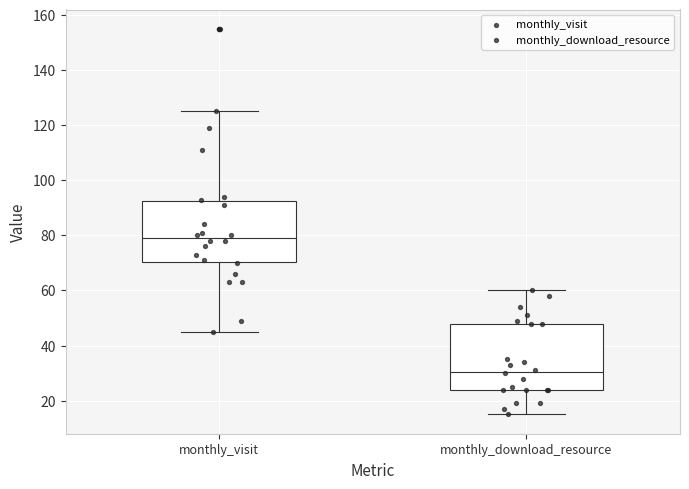

Where is the upper edge of the box for monthly_download_resource on the y-axis? The values are not printed on the chart, so give them approximately, as read against the axis.

48